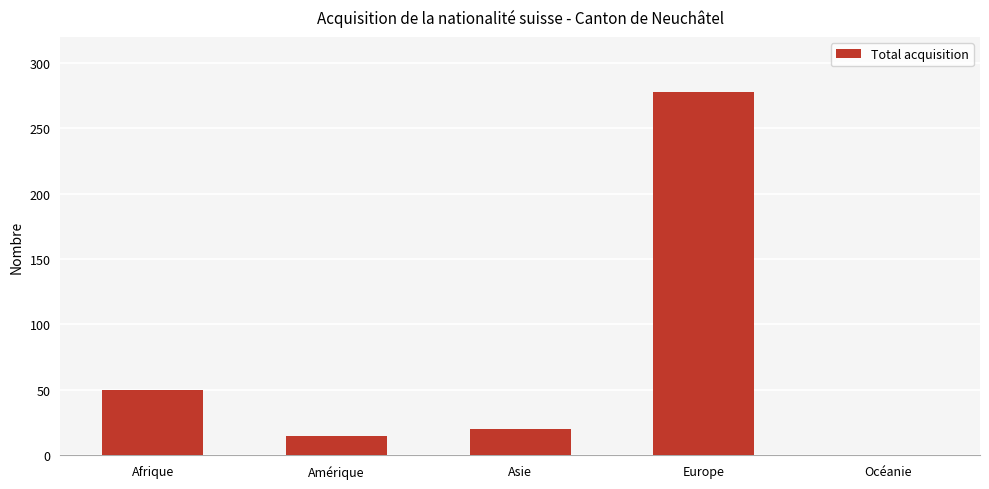

The value at Océanie is -88. True or false?

False